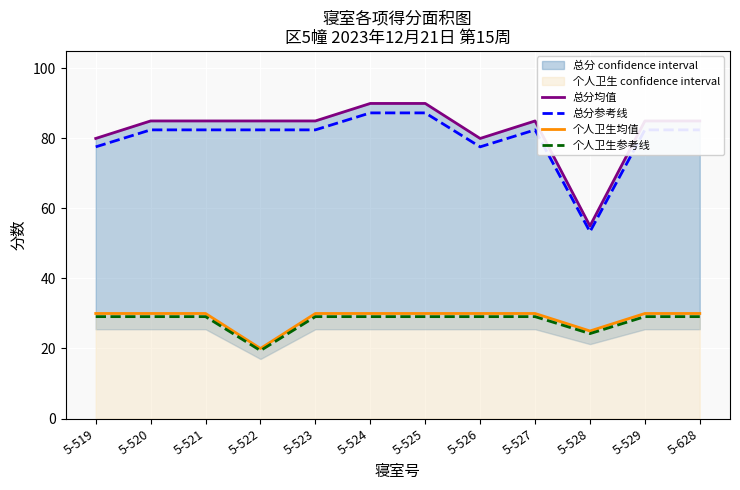

How many categories are shown in the chart?

12